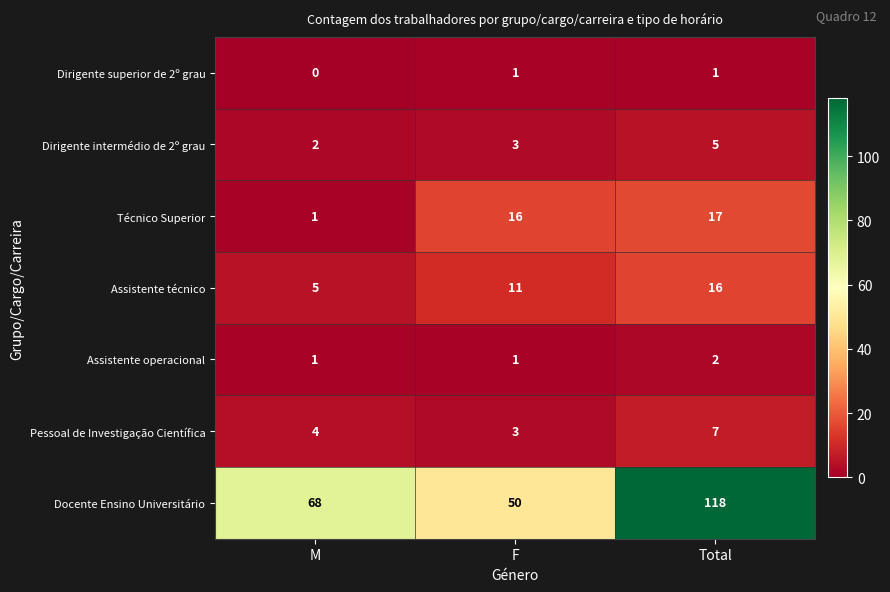

What is the average value of the Pessoal de Investigação Científica series?

5